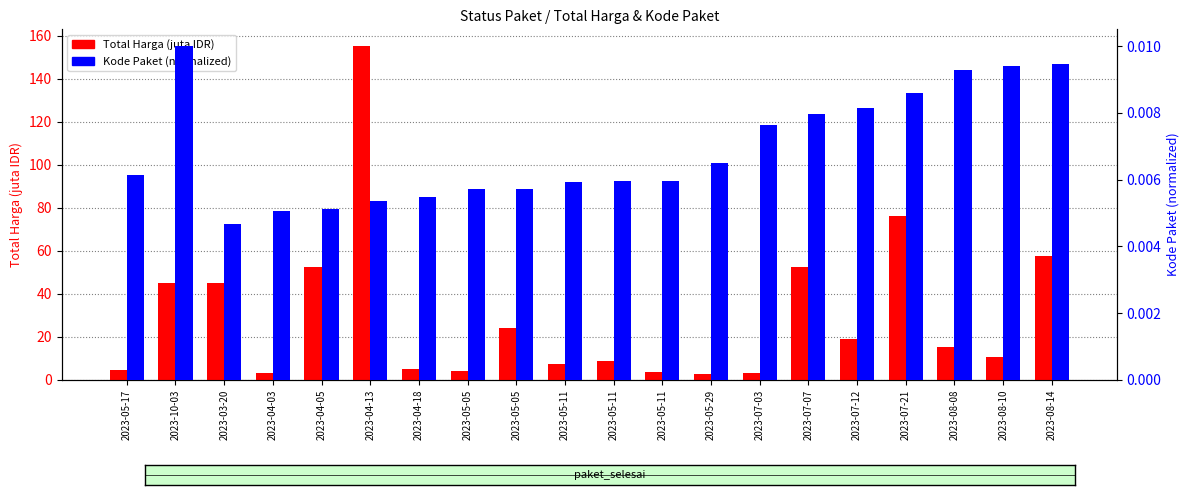

Rank the series by their maximum value, from highest to lowest.

Total Harga (juta), Kode Paket (normalized)